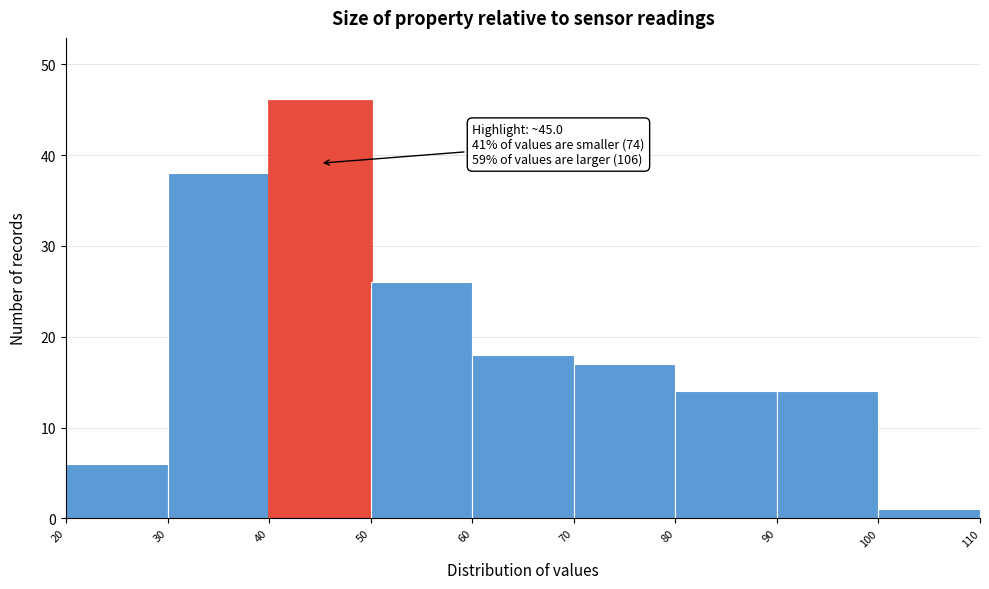

Over which range of the x-axis is the bar tallest?

40 to 50